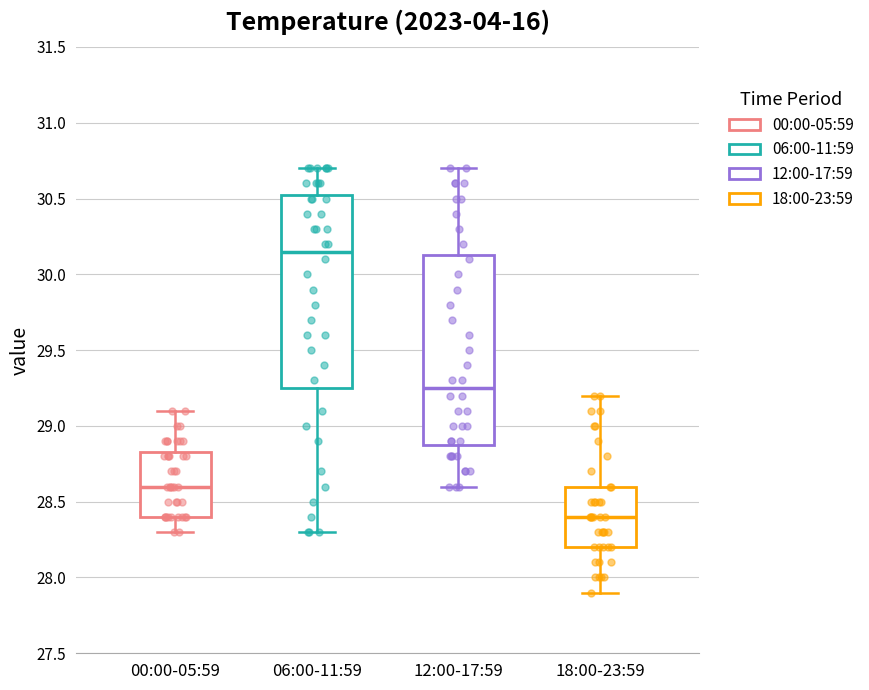

Reading left to right, read every box against the y-axis: the position of its median line, the range the box covers, and the ends of its whiskers. The values are not printed on the chart, so give them approximately, as read against the axis.

00:00-05:59: median 28.60, box 28.40 to 28.85, whiskers 28.30 to 29.10
06:00-11:59: median 30.15, box 29.25 to 30.55, whiskers 28.30 to 30.70
12:00-17:59: median 29.25, box 28.90 to 30.15, whiskers 28.60 to 30.70
18:00-23:59: median 28.40, box 28.20 to 28.60, whiskers 27.90 to 29.20